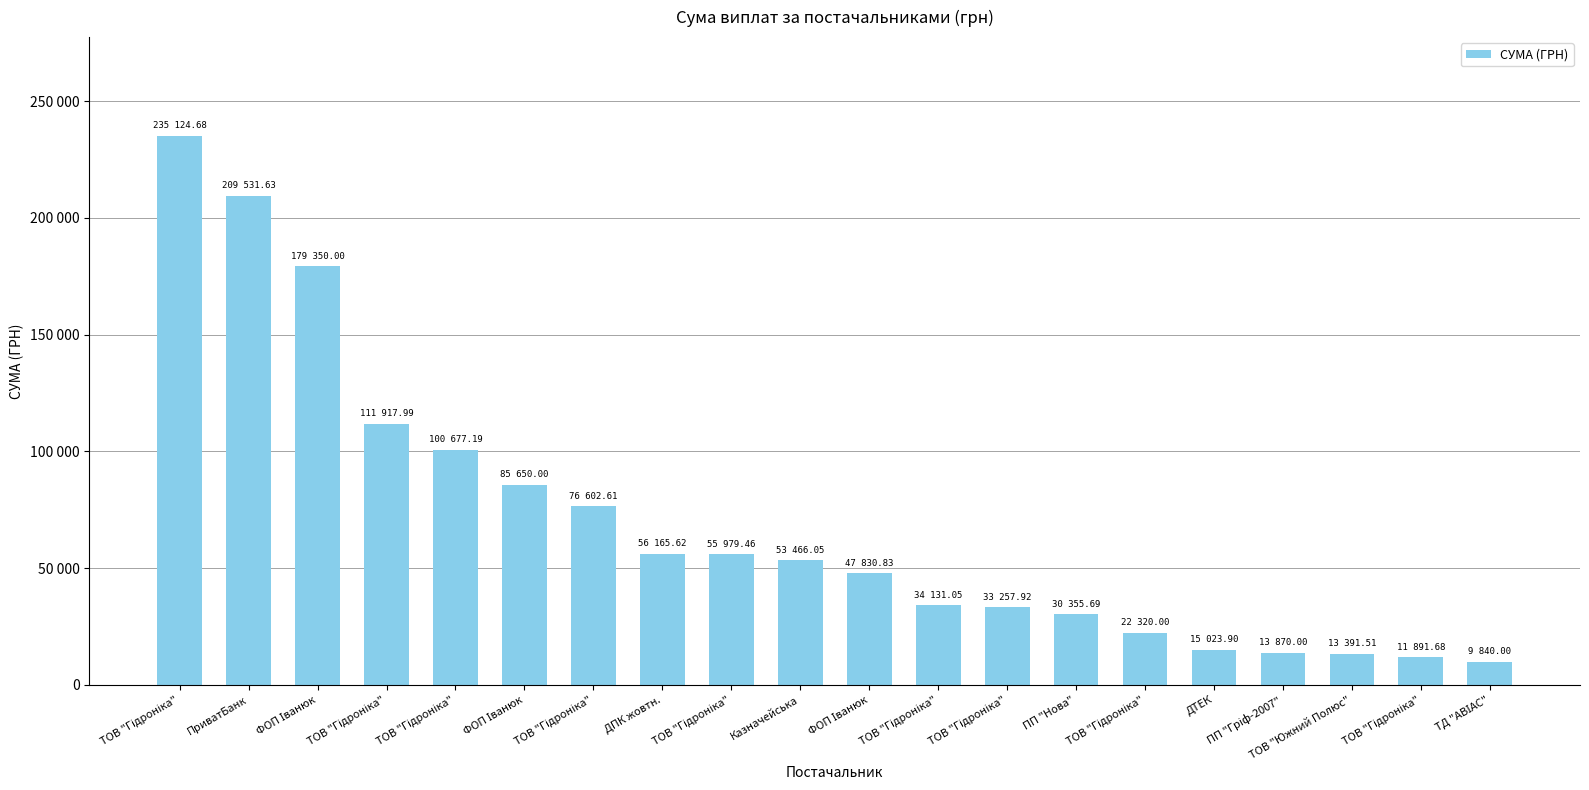

Are the bars horizontal?

No